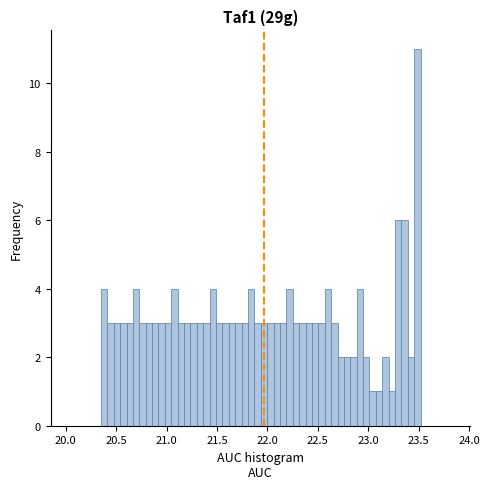

Read against the x-axis, roughly where is the centre of the tallest bar?

23.50